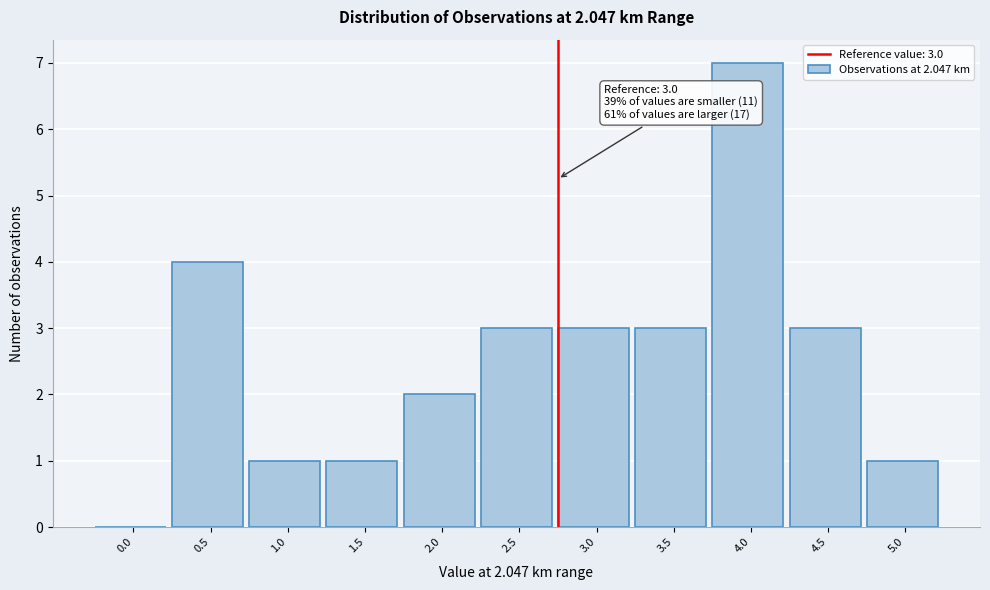

Reading left to right, list all the values displayed in this chart.

0.0=0	0.5=4	1.0=1	1.5=1	2.0=2	2.5=3	3.0=3	3.5=3	4.0=7	4.5=3	5.0=1